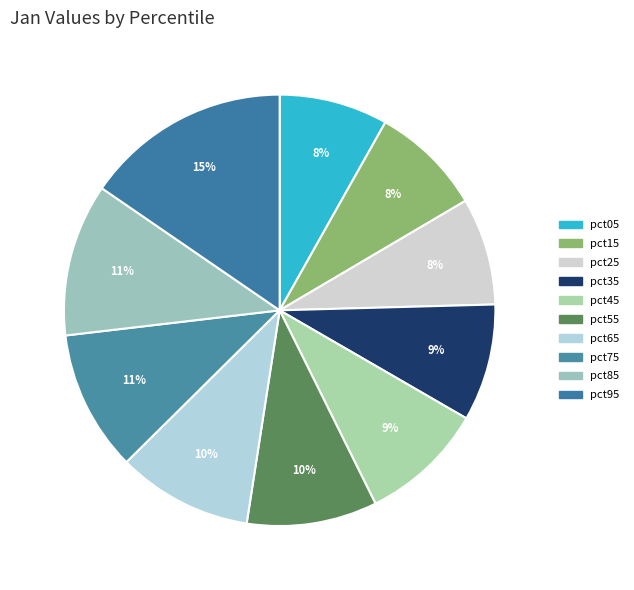

To the nearest percent, what percentage of the pie is pct65?

10%